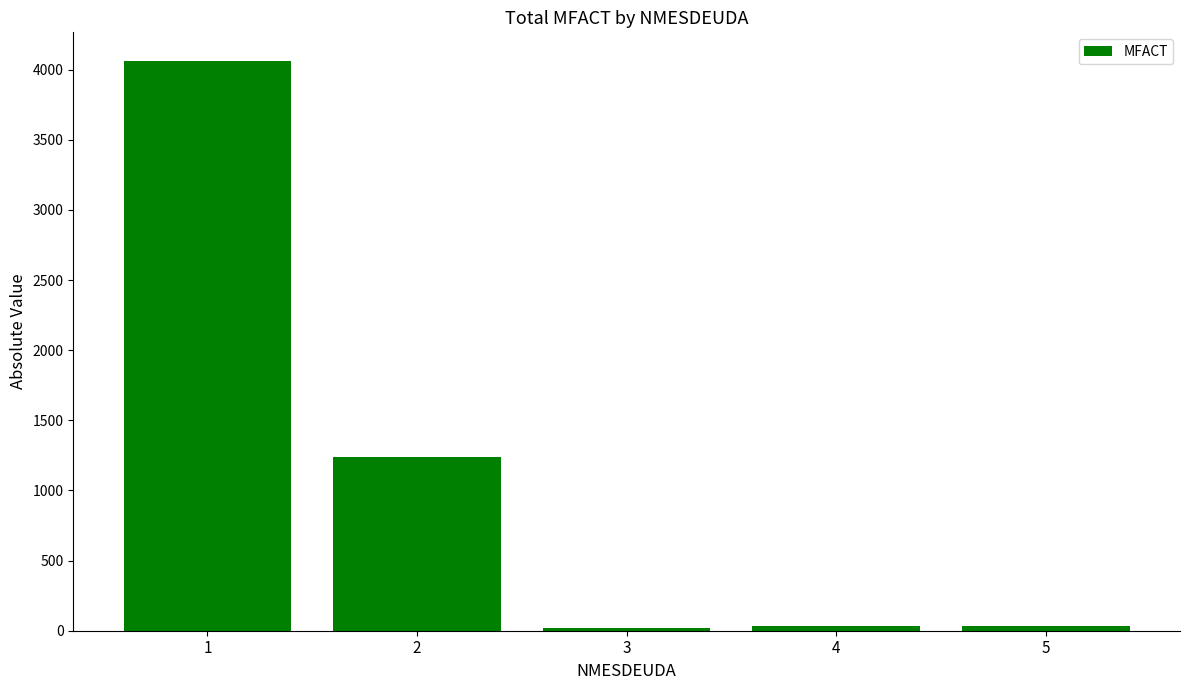

What is the difference between the values at 2 and 5?

1199.6